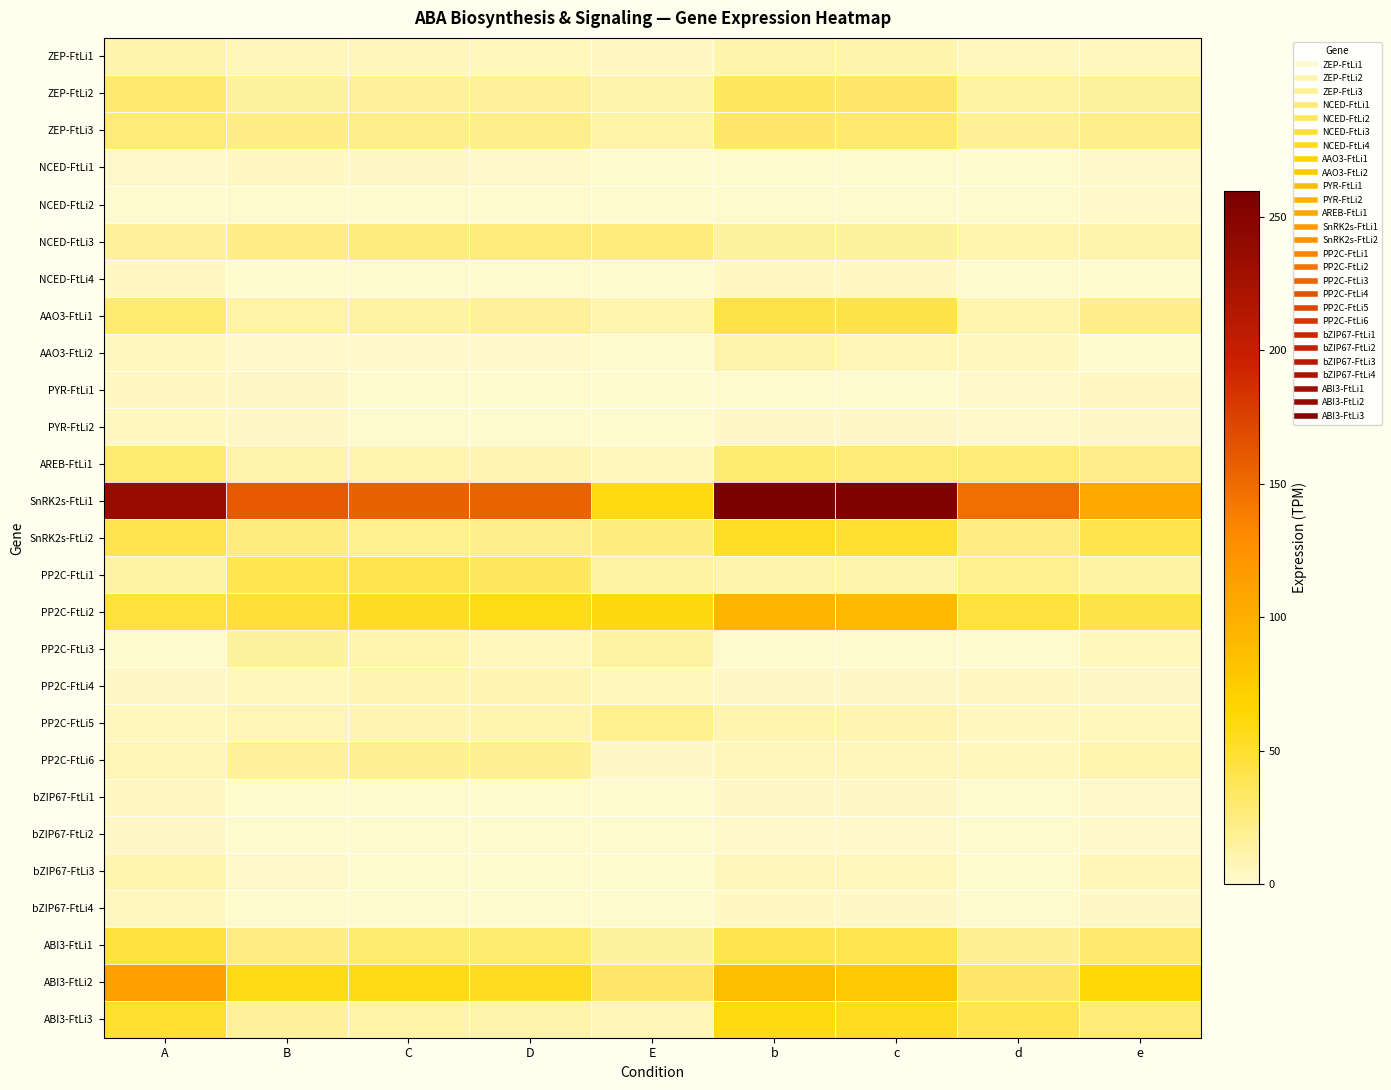

At which category does the chart reach its minimum across all series?

A